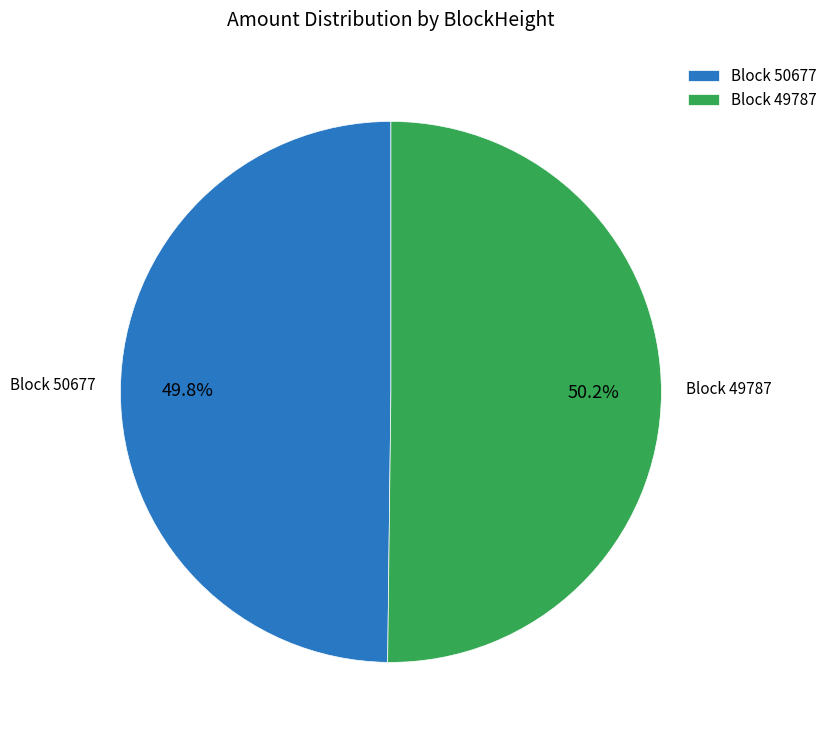

Approximately how many times larger is the value at Block 50677 compared to Block 49787?

1.0